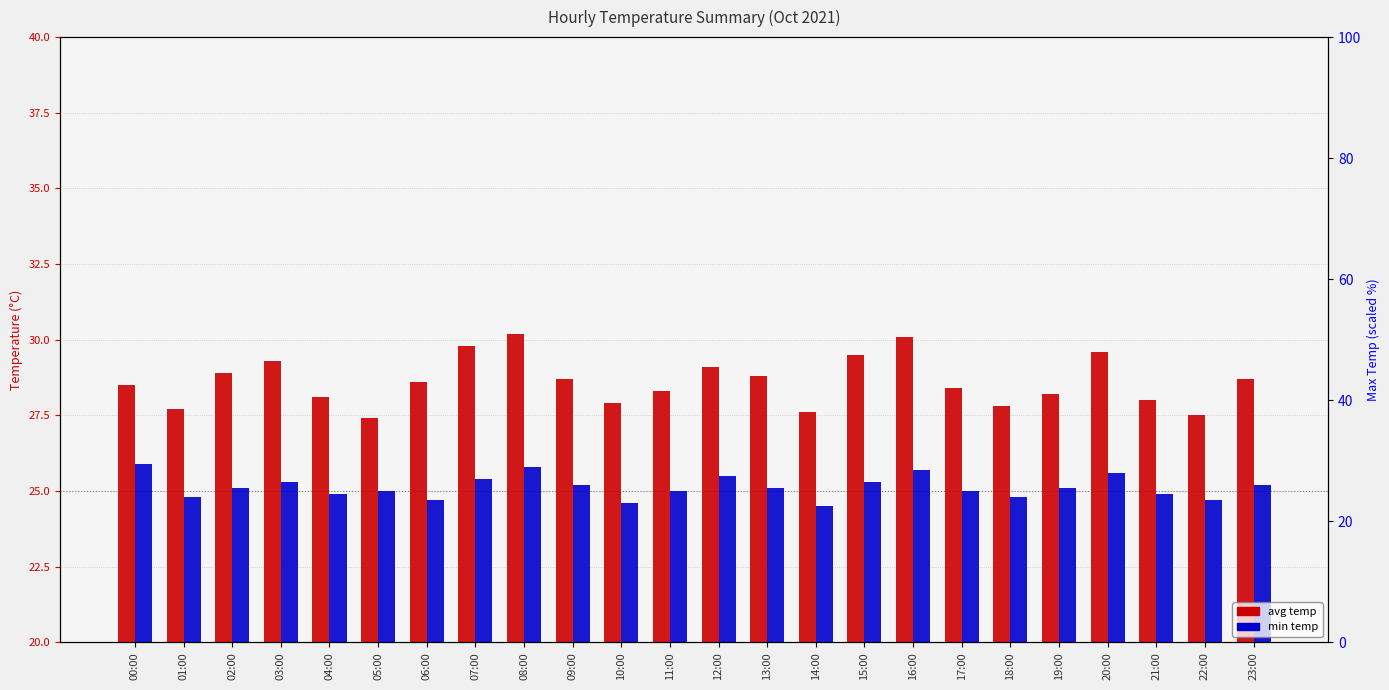

How many bars are there in each group?

2